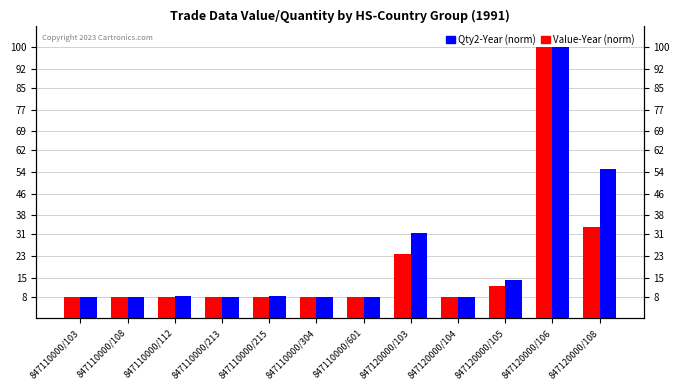

Where is Qty2-Year (norm) nearest to the value 54?

847120000/108